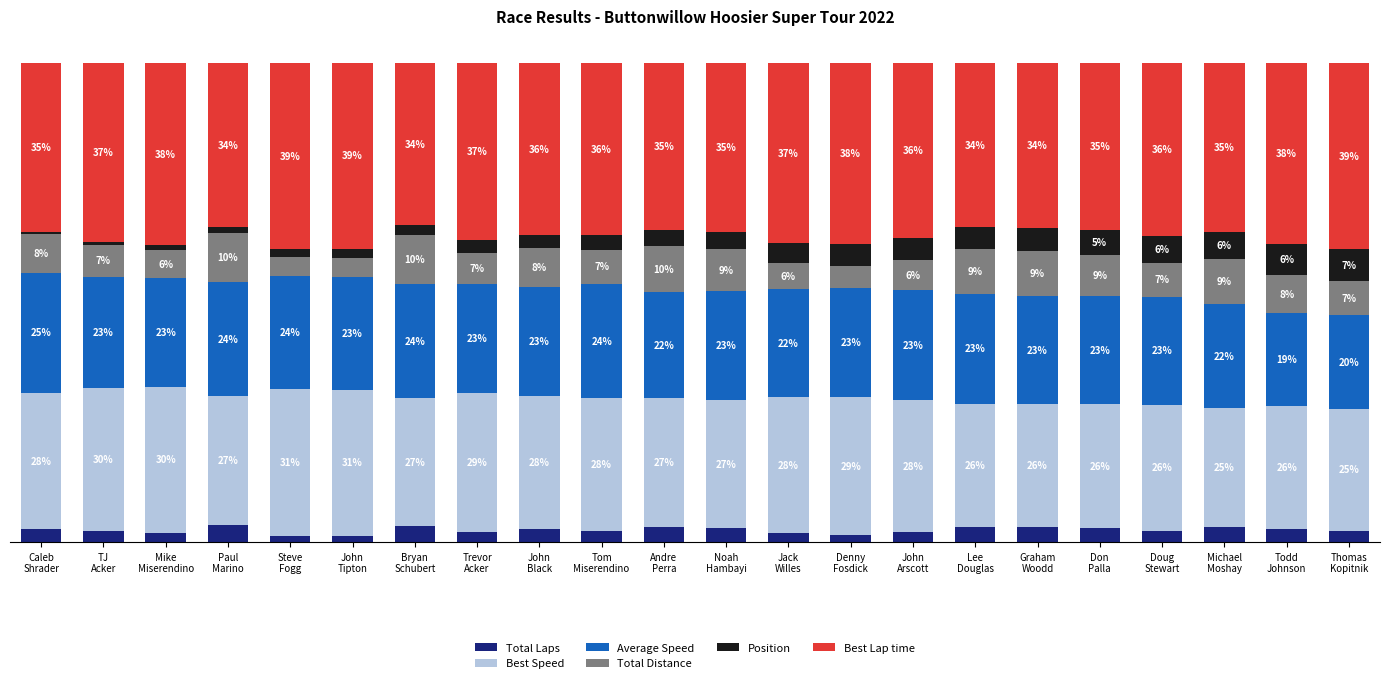

What are all the series names shown in the legend?

Total Laps, Best Speed, Average Speed, Total Distance, Position, Best Lap time